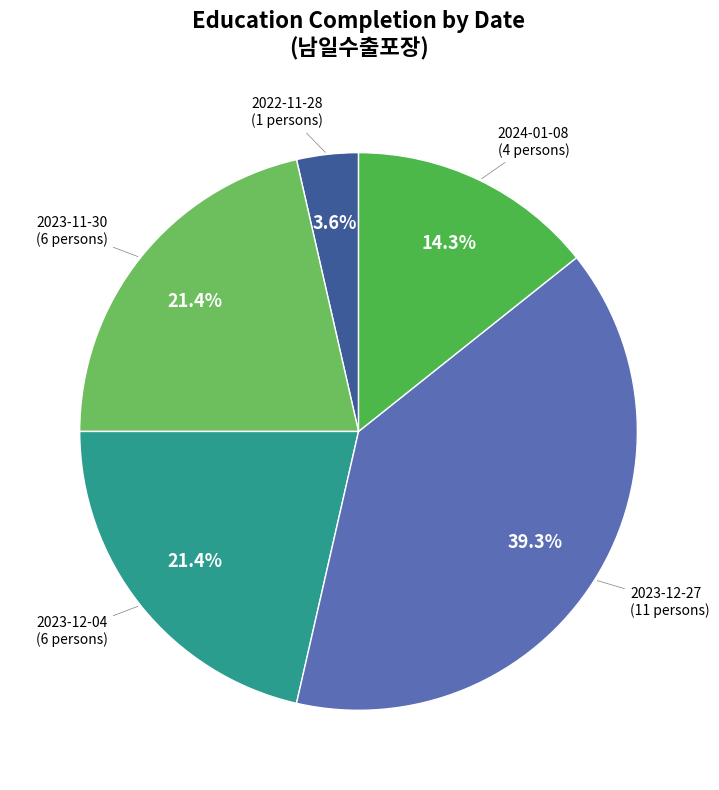

How many segments does this pie chart have?

5